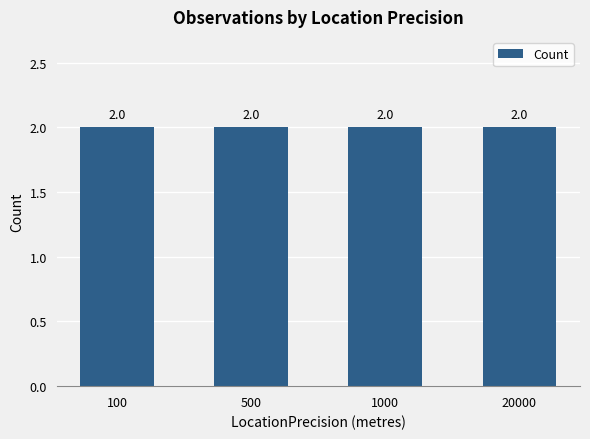

Count the number of categories in the chart.

4